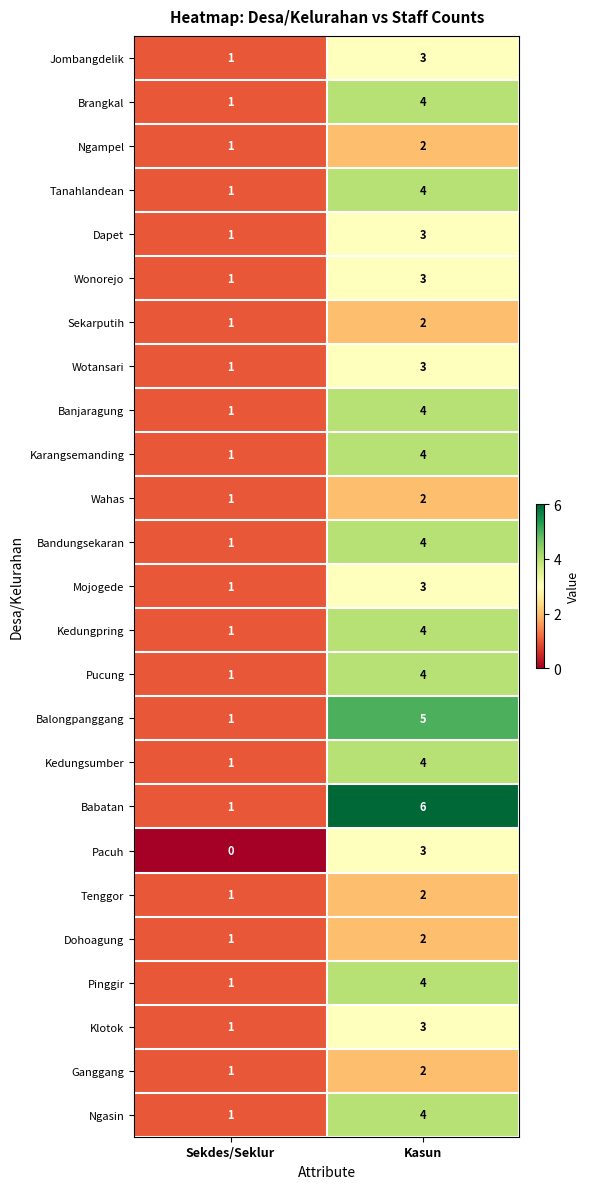

What is the sum of the Kedungpring values at Sekdes/Seklur and Kasun?

5